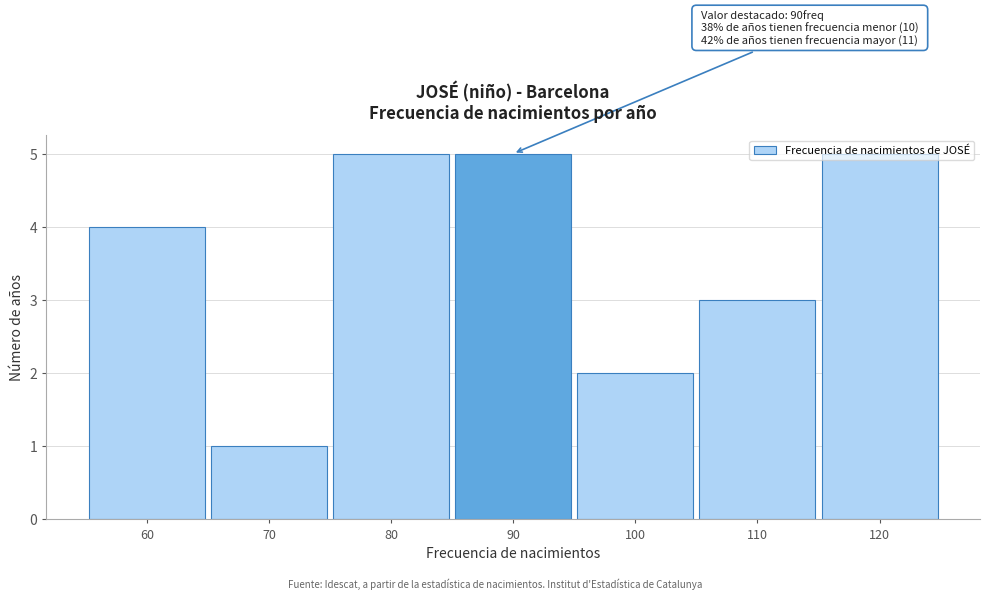

Approximately how many times larger is the value at 100 compared to 70?

2.0